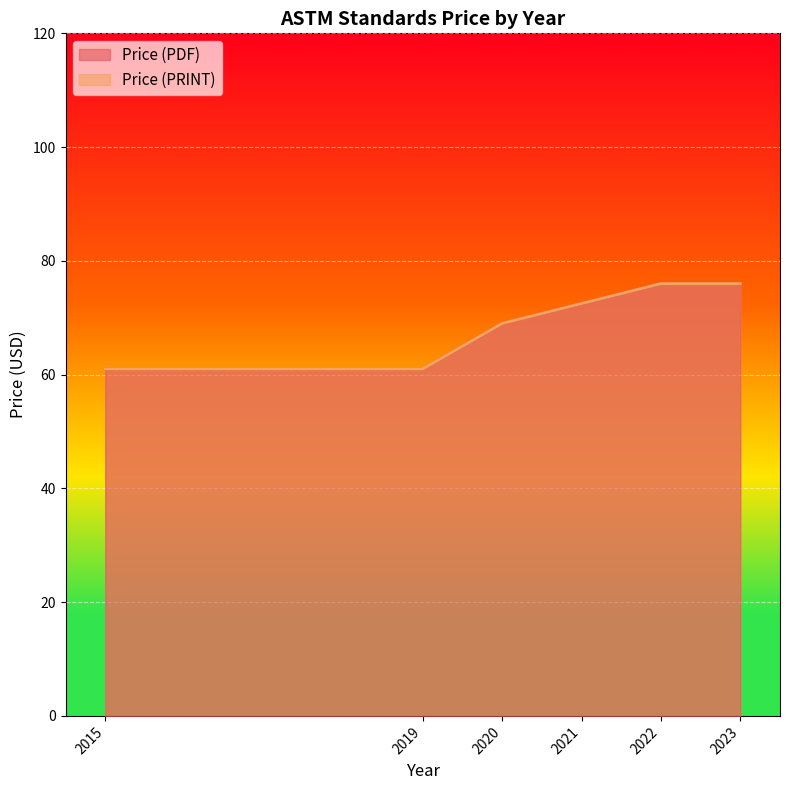

True or false: Price (PRINT) and Price (PDF) intersect in this chart.

False